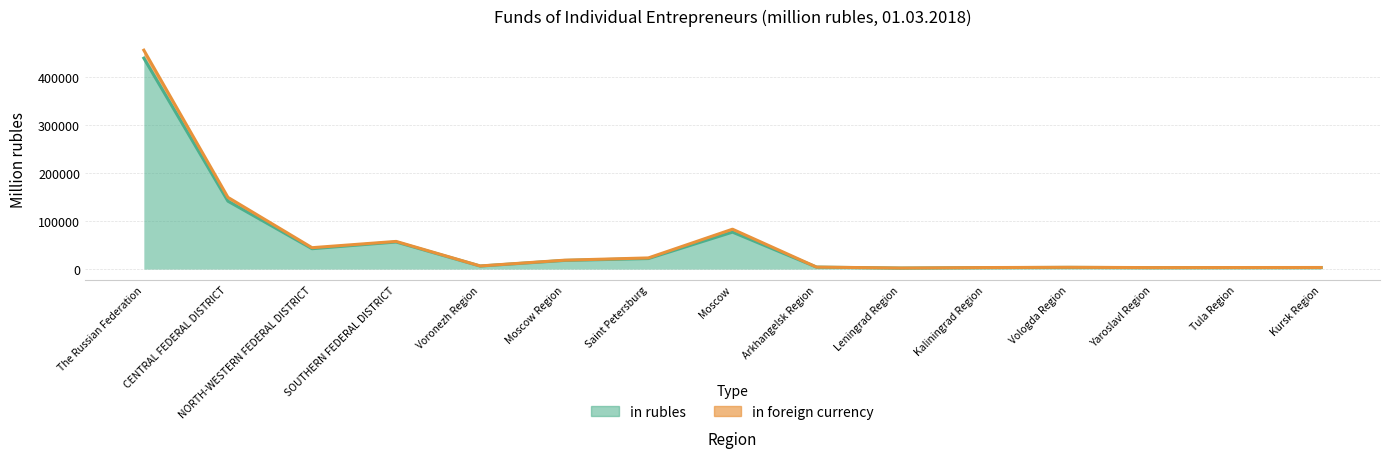

Which has a higher value, Kursk Region or Saint Petersburg?

Saint Petersburg